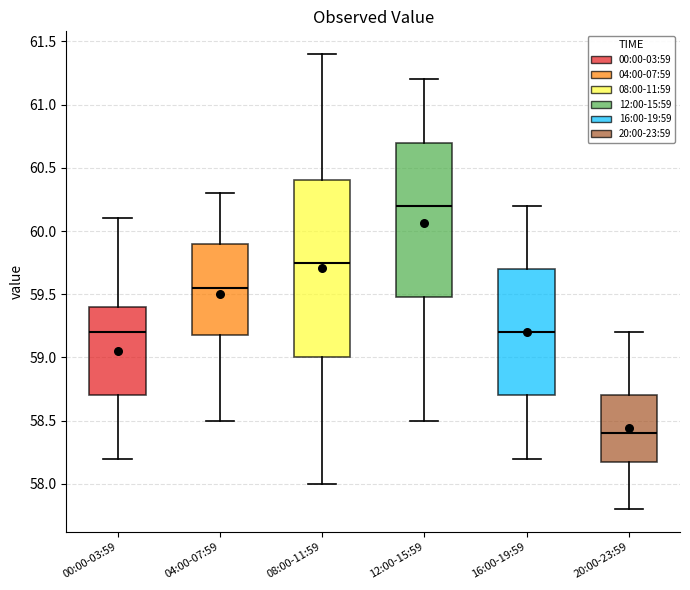

Reading left to right, transcribe this box plot: for each box, give where its median line is, the range the box spans, and where its two whiskers end, as read against the y-axis. The values are not printed on the chart, so give them approximately, as read against the axis.

00:00-03:59: median 59.20, box 58.70 to 59.40, whiskers 58.20 to 60.10
04:00-07:59: median 59.55, box 59.20 to 59.90, whiskers 58.50 to 60.30
08:00-11:59: median 59.75, box 59.00 to 60.40, whiskers 58.00 to 61.40
12:00-15:59: median 60.20, box 59.50 to 60.70, whiskers 58.50 to 61.20
16:00-19:59: median 59.20, box 58.70 to 59.70, whiskers 58.20 to 60.20
20:00-23:59: median 58.40, box 58.20 to 58.70, whiskers 57.80 to 59.20